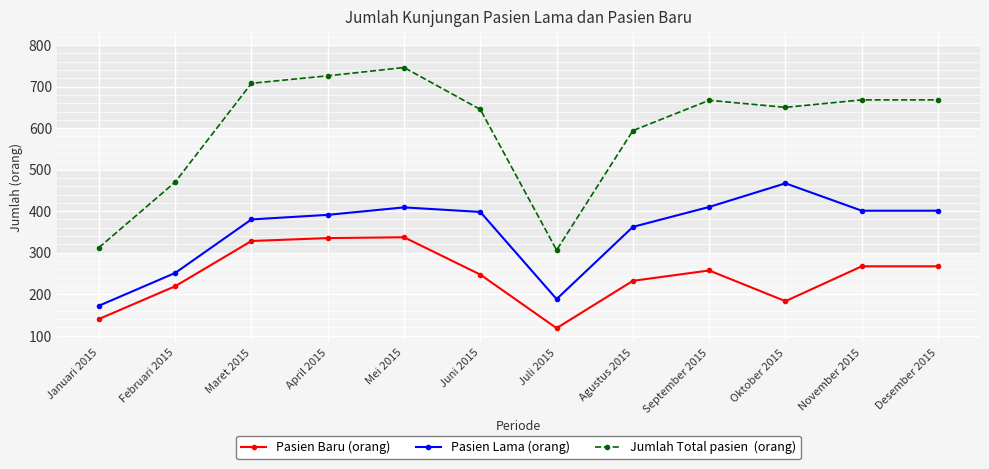

What is the difference between the highest and lowest values at Maret 2015?

380